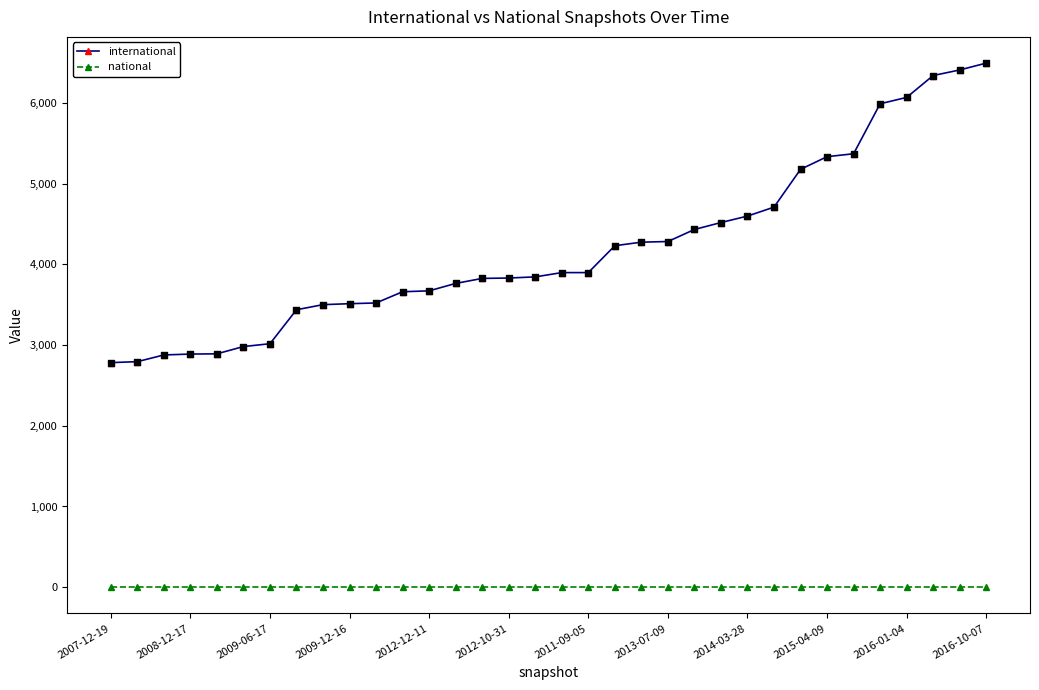

What are all the series names shown in the legend?

international, national